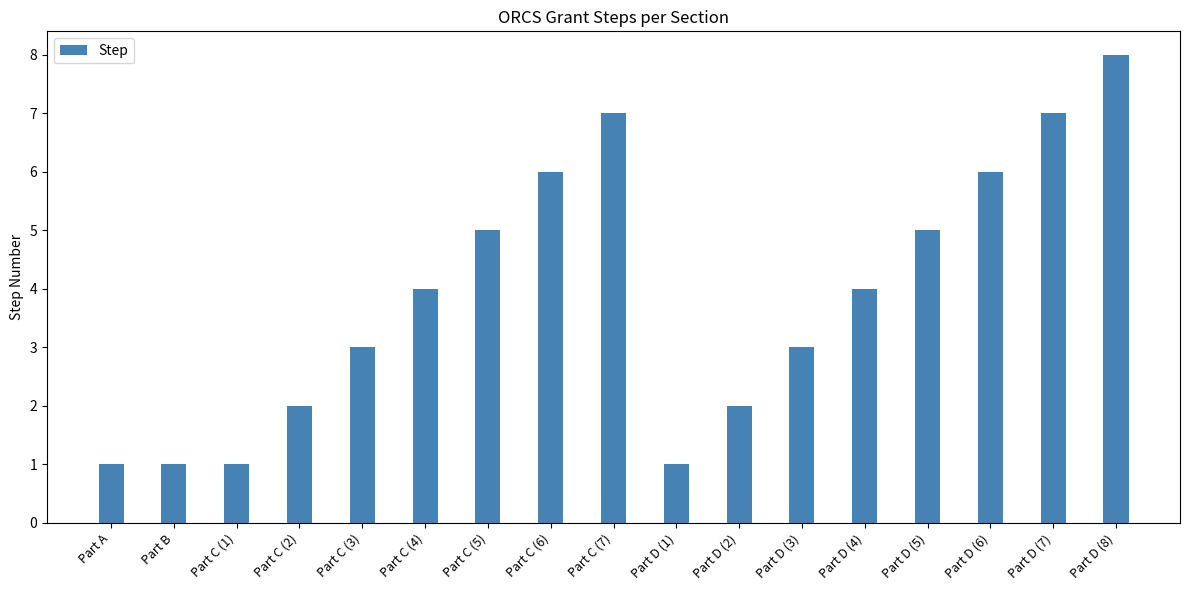

How many values are between 2 and 6?

10